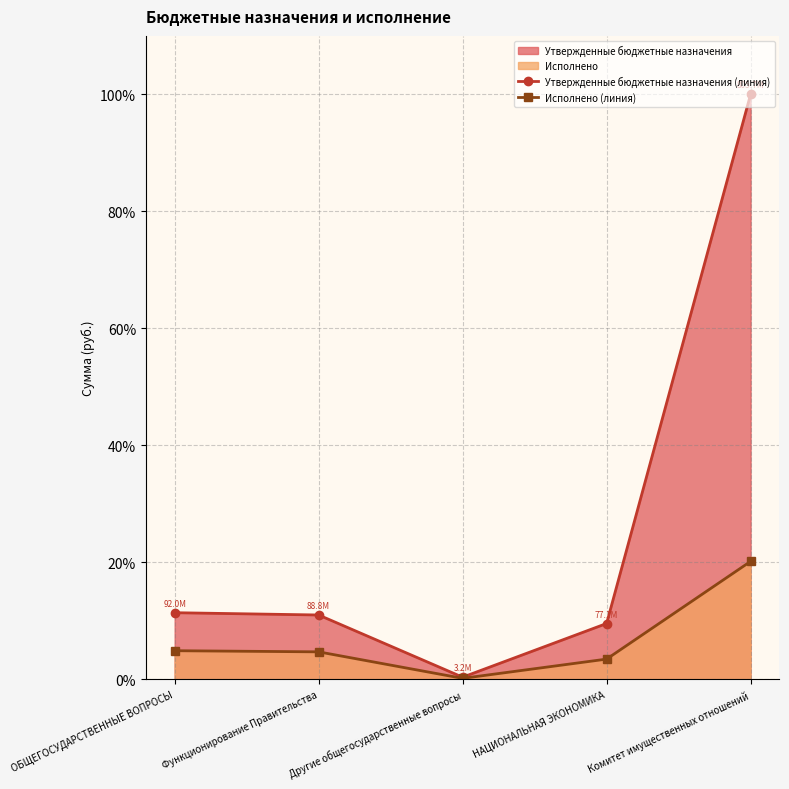

True or false: Исполнено (линия) has a value of 0.3 at Другие общегосударственные вопросы.

False